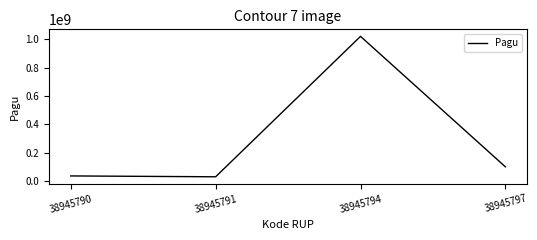

Reading left to right, what are all the values shown in this chart?

36000000	30000000	1020000000	100000000